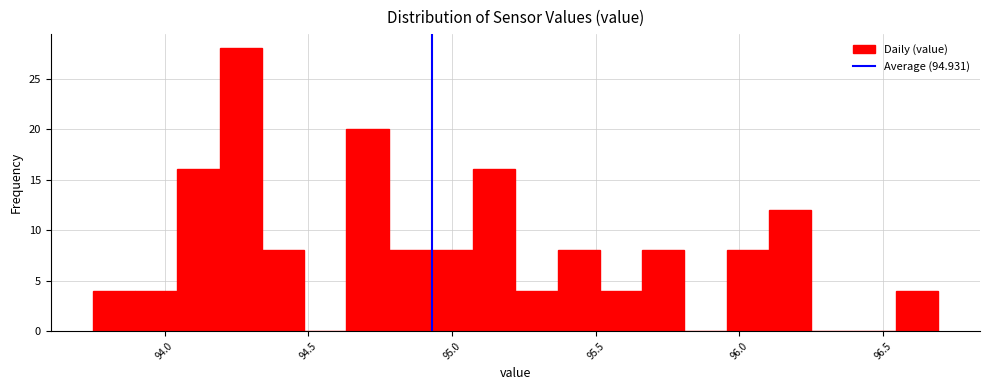

Around what value on the x-axis is the tallest bar? Give the approximate position of its centre, as read against the axis.

94.25